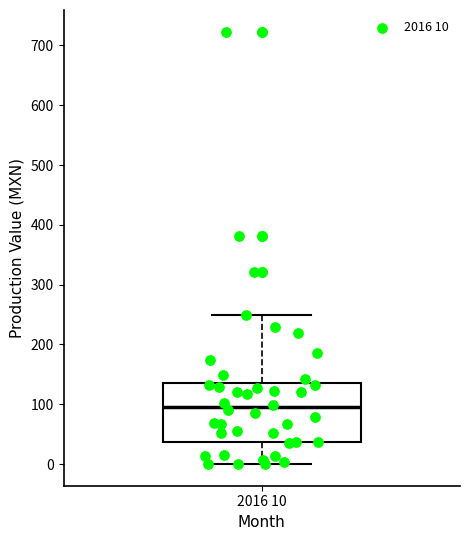

Transcribe this box plot: give where the median line is, the range the box spans, and where the two whiskers end, as read against the y-axis. The values are not printed on the chart, so give them approximately, as read against the axis.

median 100, box 40 to 140, whiskers 0 to 250